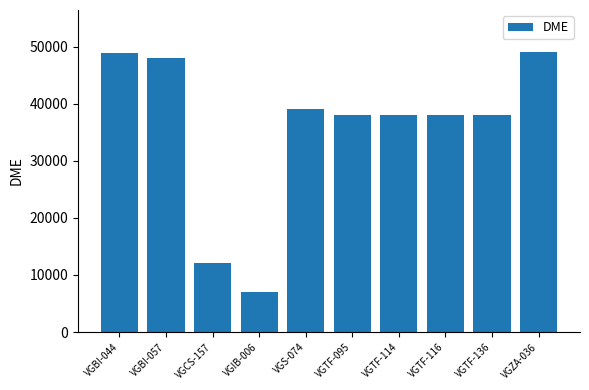

What is the label of the 6th bar from the left?

VGTF-095